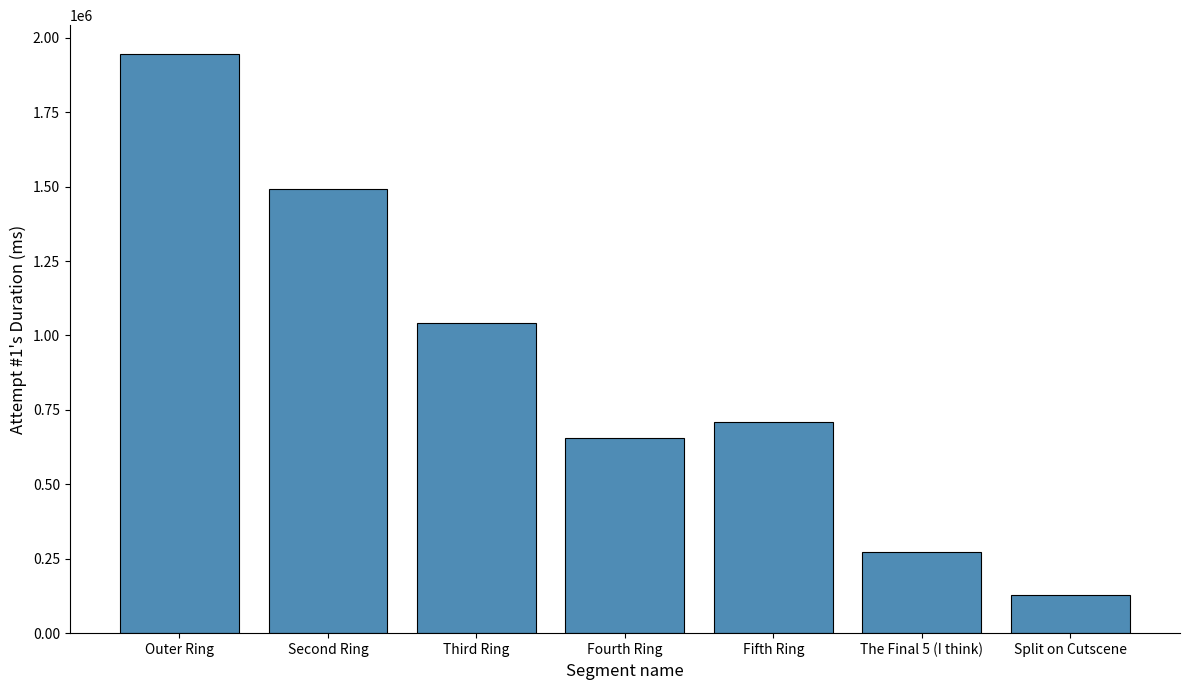

What position from the right is Outer Ring?

7